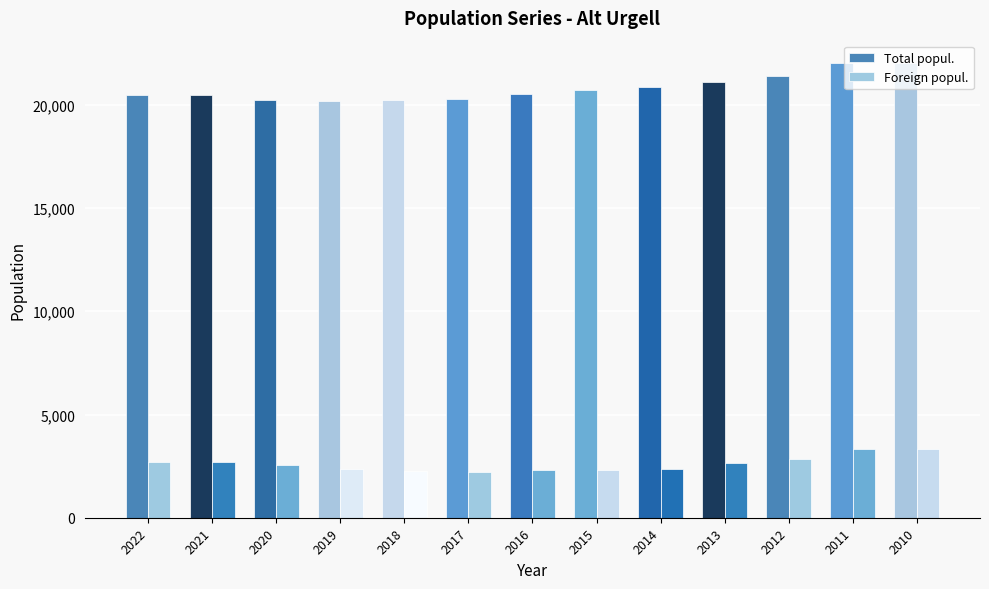

What is the difference between the second highest and minimum values in the Total popul. series?

1828